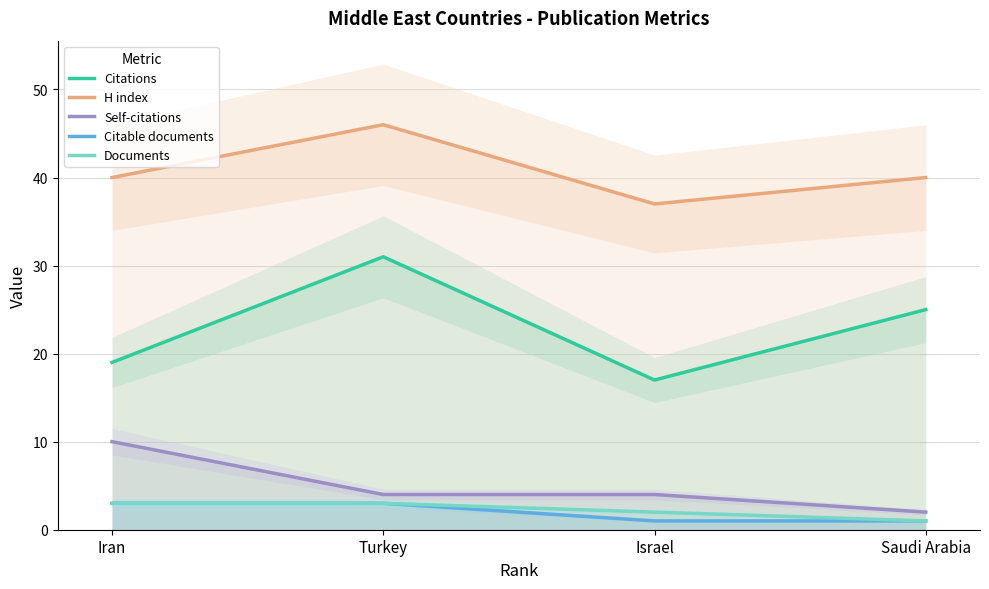

What is the difference between the maximum and minimum values in the Self-citations series?

8